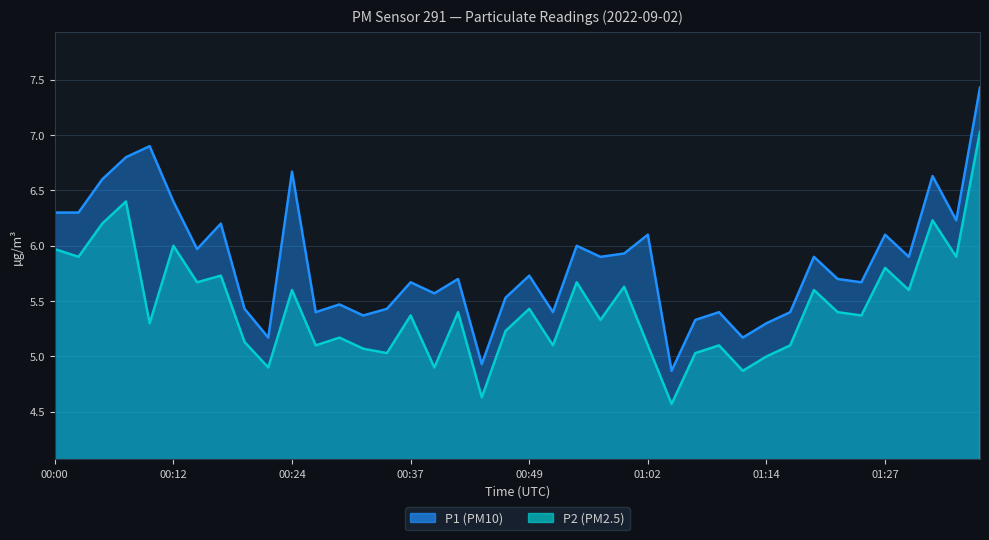

At which category is the sum across all series the highest?

01:37